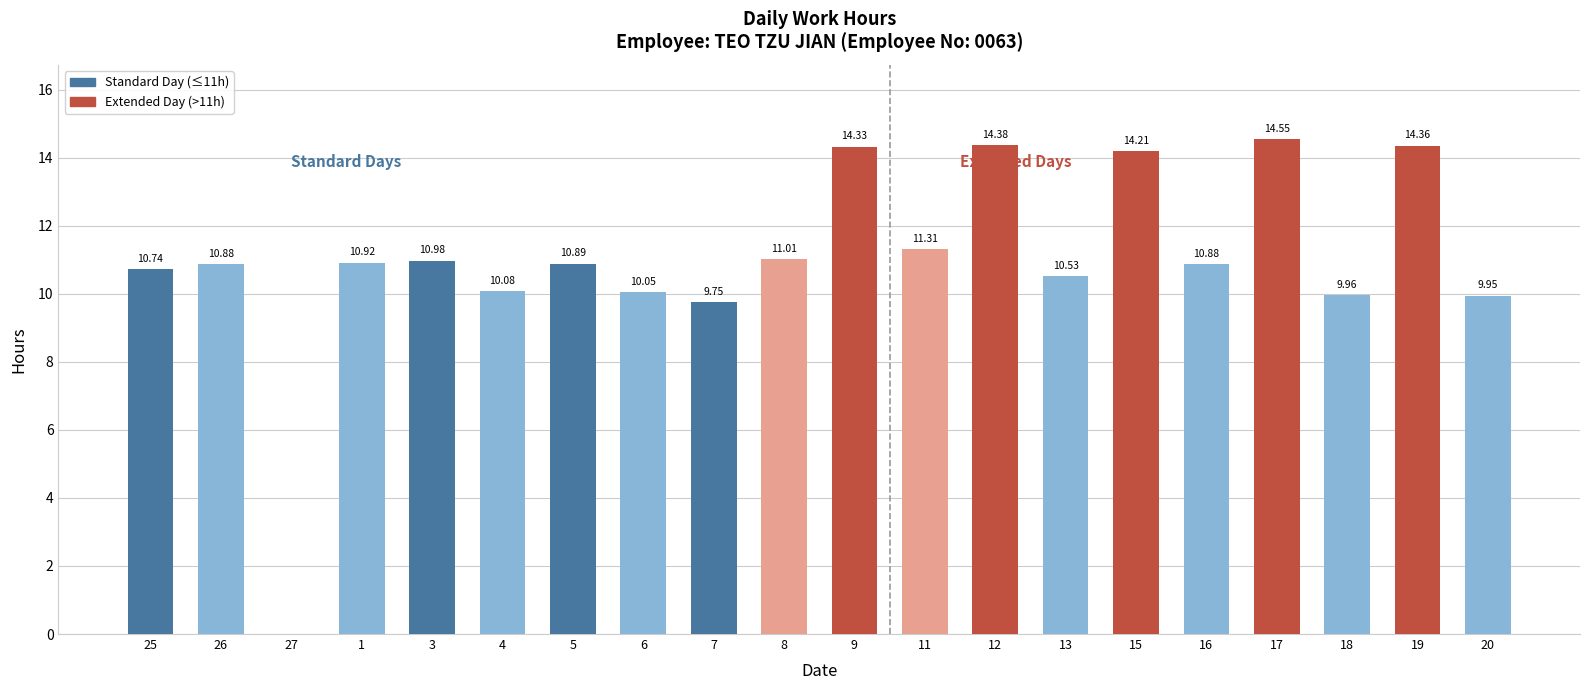

Count the number of values greater than 10.

16